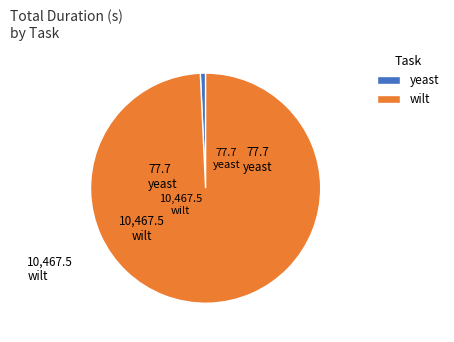

Is the sum of yeast and wilt greater than half?

Yes